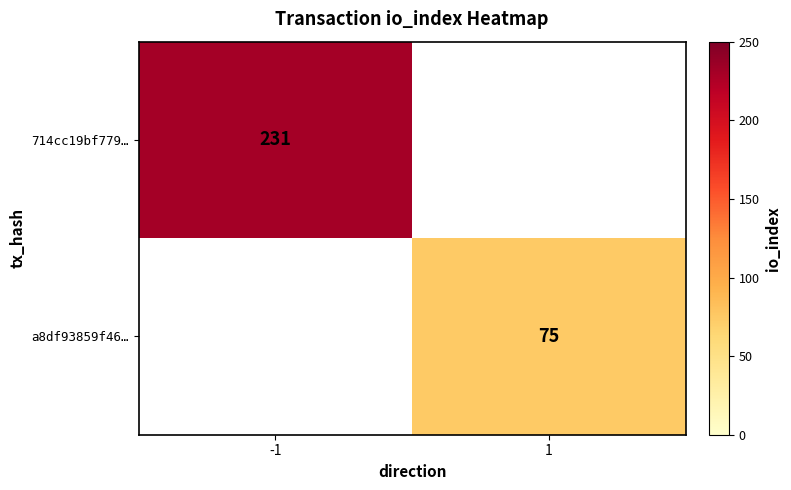

True or false: 714cc19bf779… has a value of 231 at -1.

True